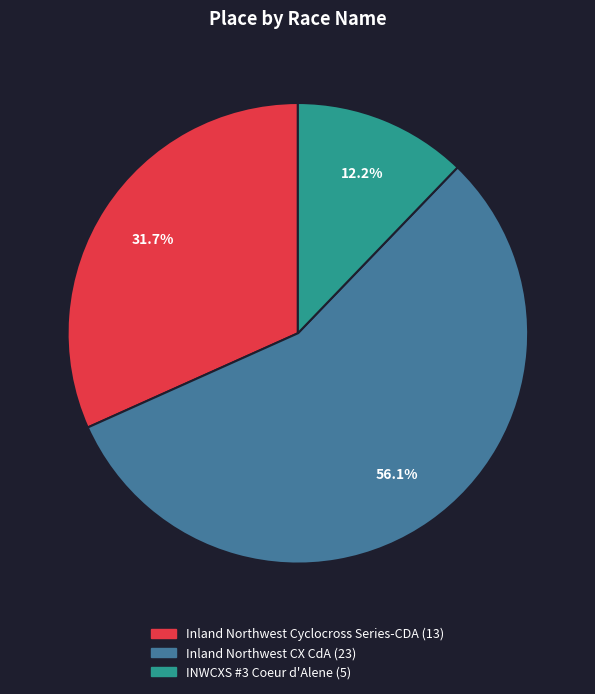

How many segments does this pie chart have?

3